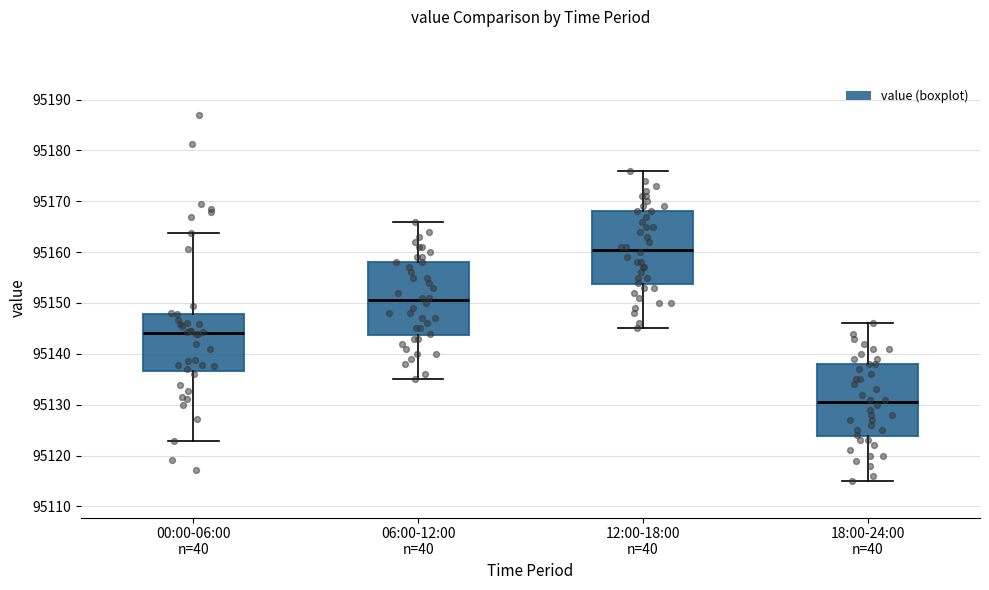

Where is the lower edge of the box for 00:00-06:00 n=40 on the y-axis? The values are not printed on the chart, so give them approximately, as read against the axis.

95137